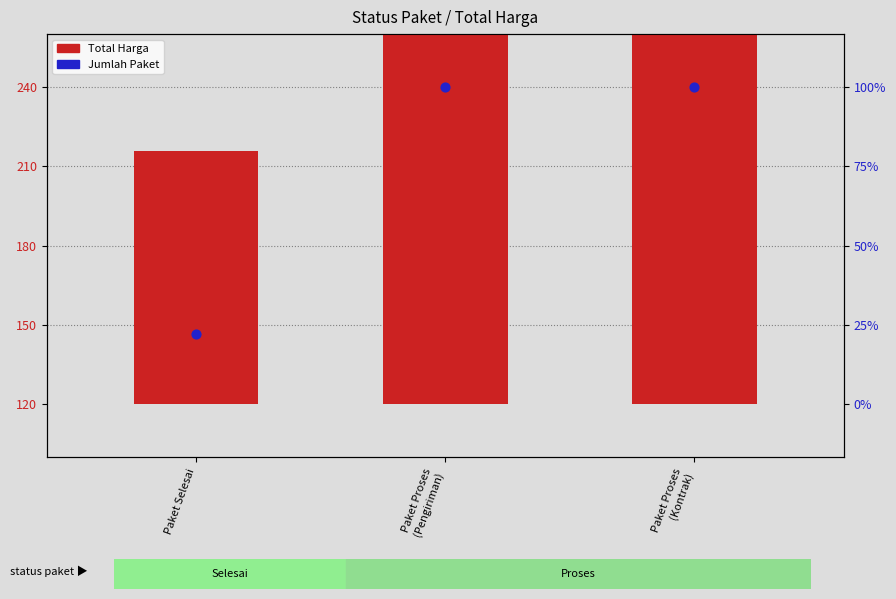

At which category is the sum across all series the highest?

Paket Proses
(Kontrak)